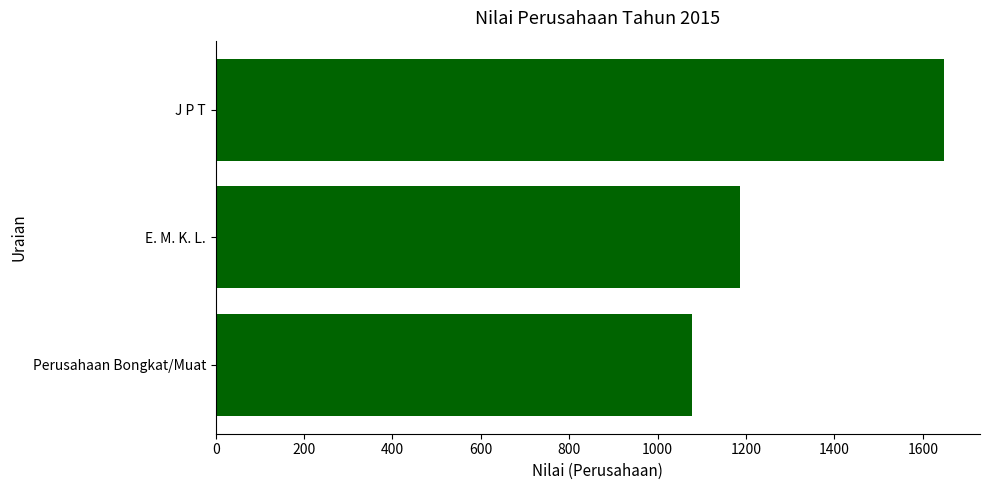

How many series are shown in this chart?

1